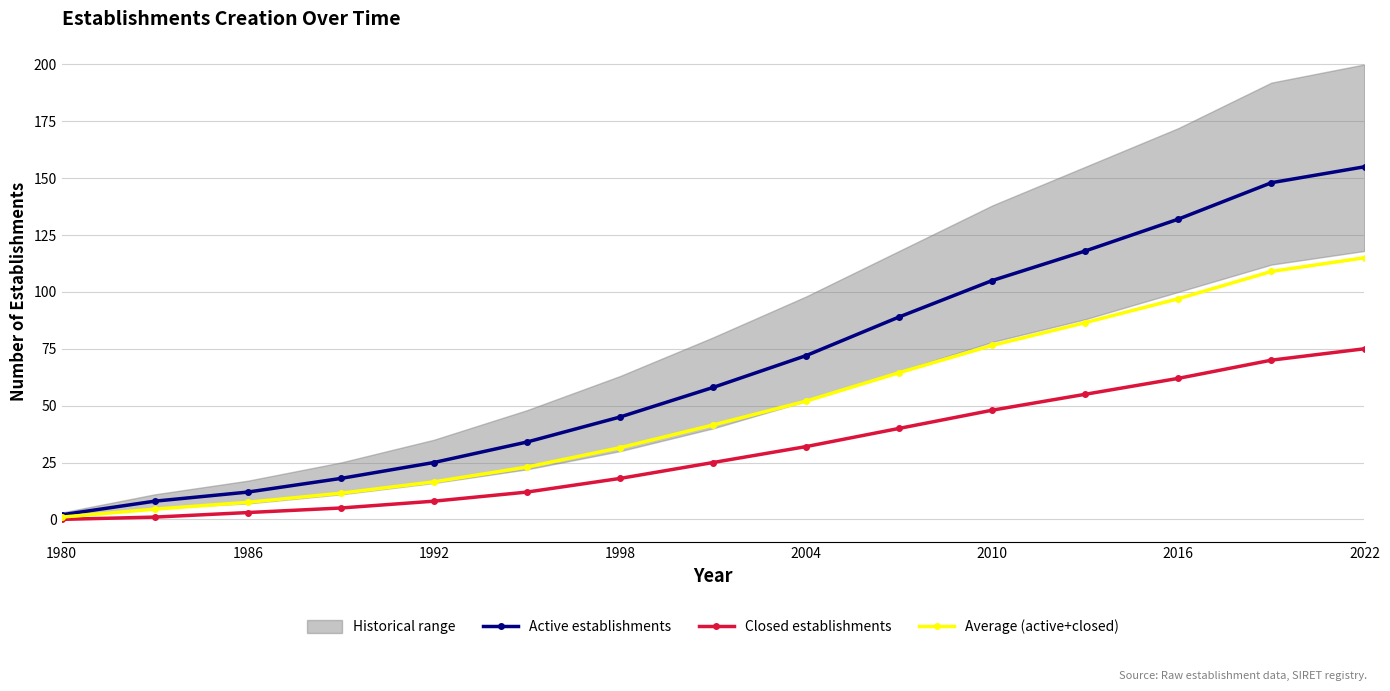

At which label does Active establishments reach its peak?

2022